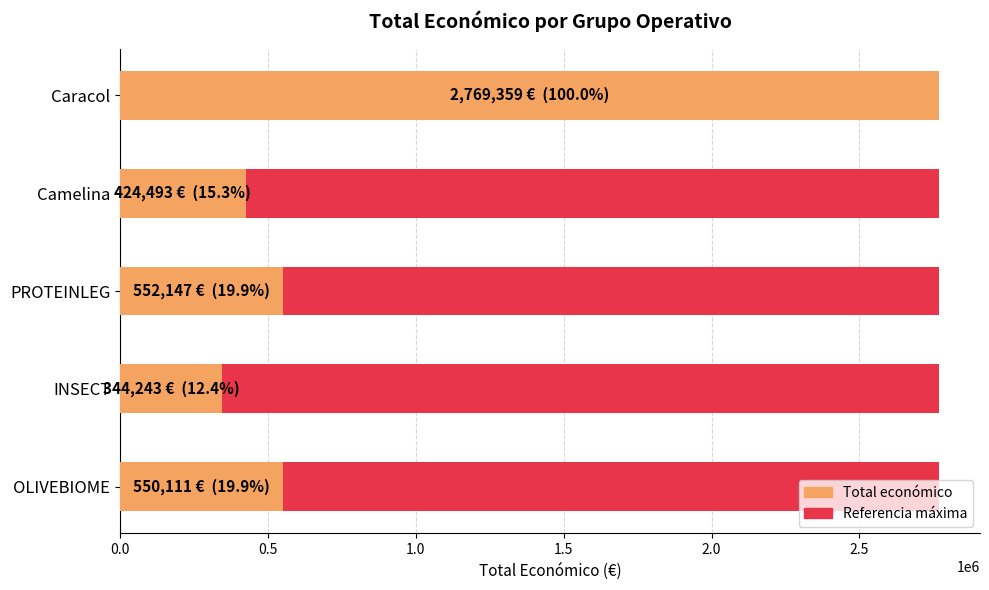

Reading left to right, extract all data points from this chart.

550111	344243	552147	424493	2769359